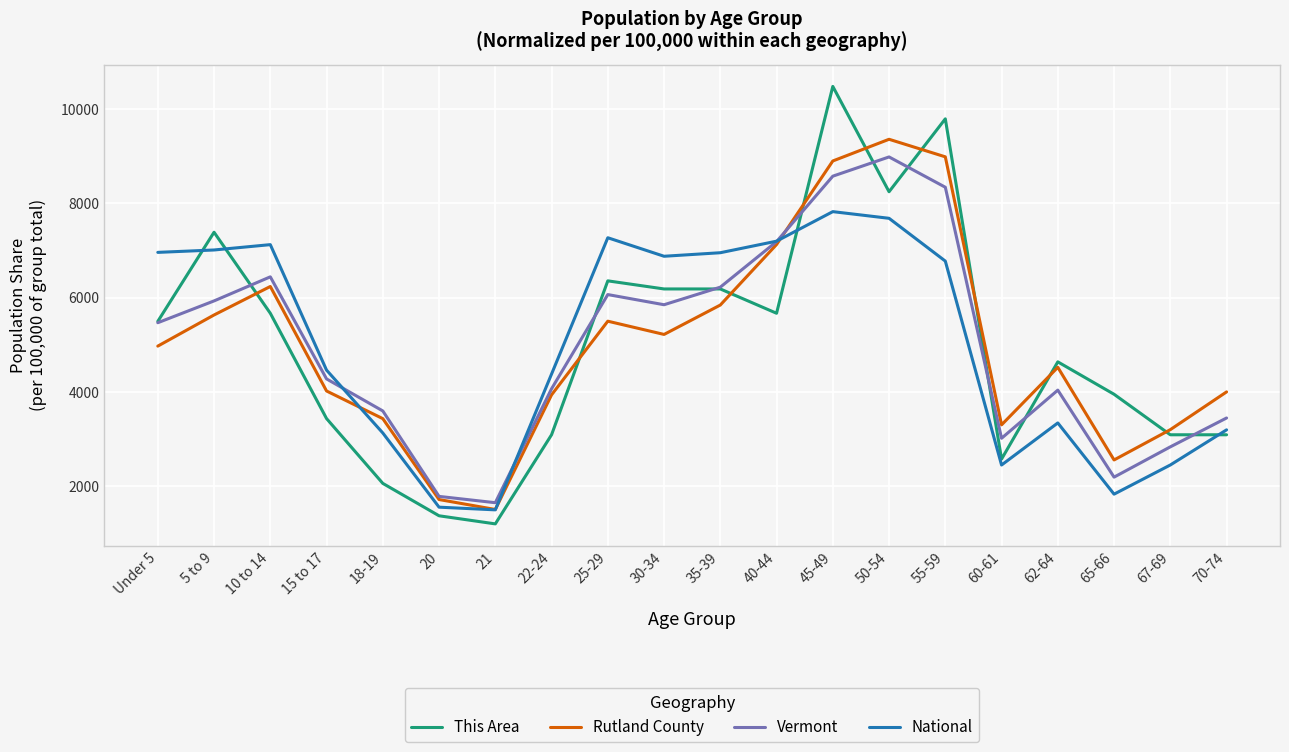

At which category is the sum across all series the highest?

45-49